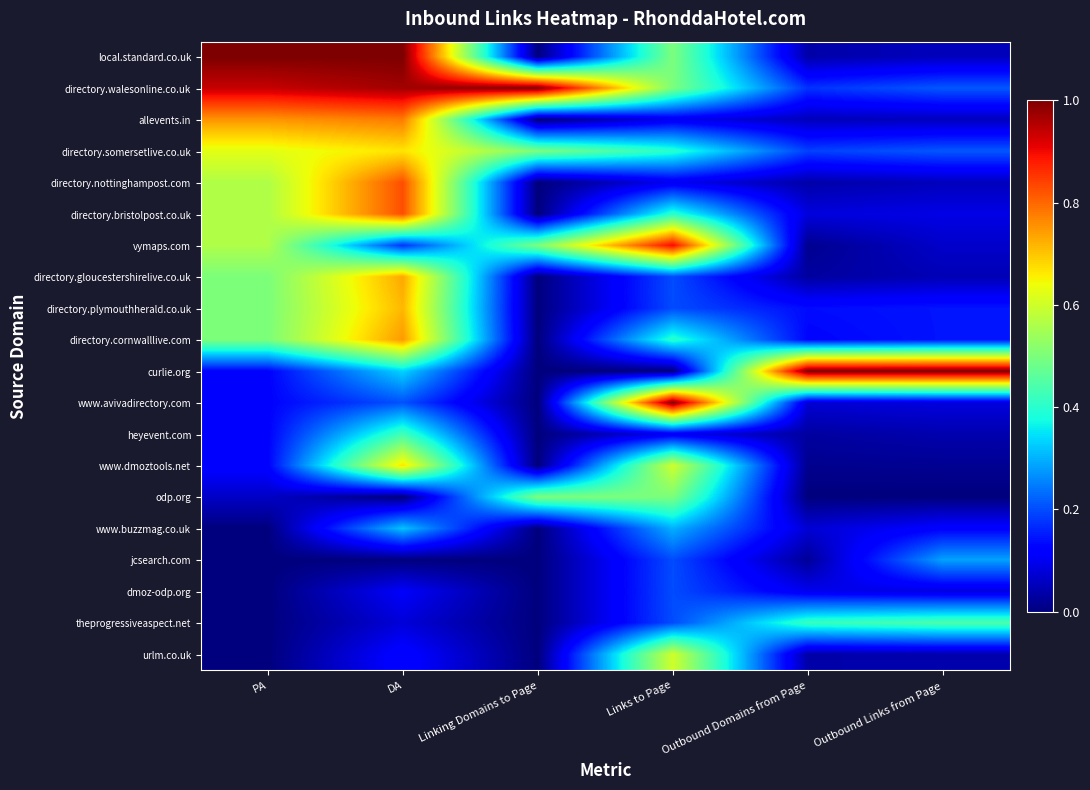

At which category is the sum across all series the highest?

DA